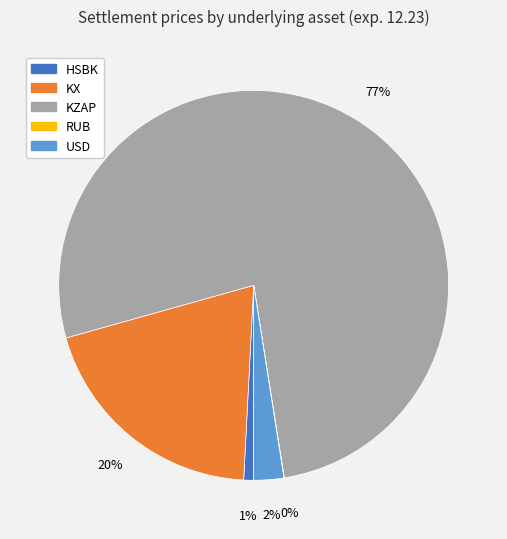

To the nearest percent, what is the difference between the largest and smallest slice percentages?

77%